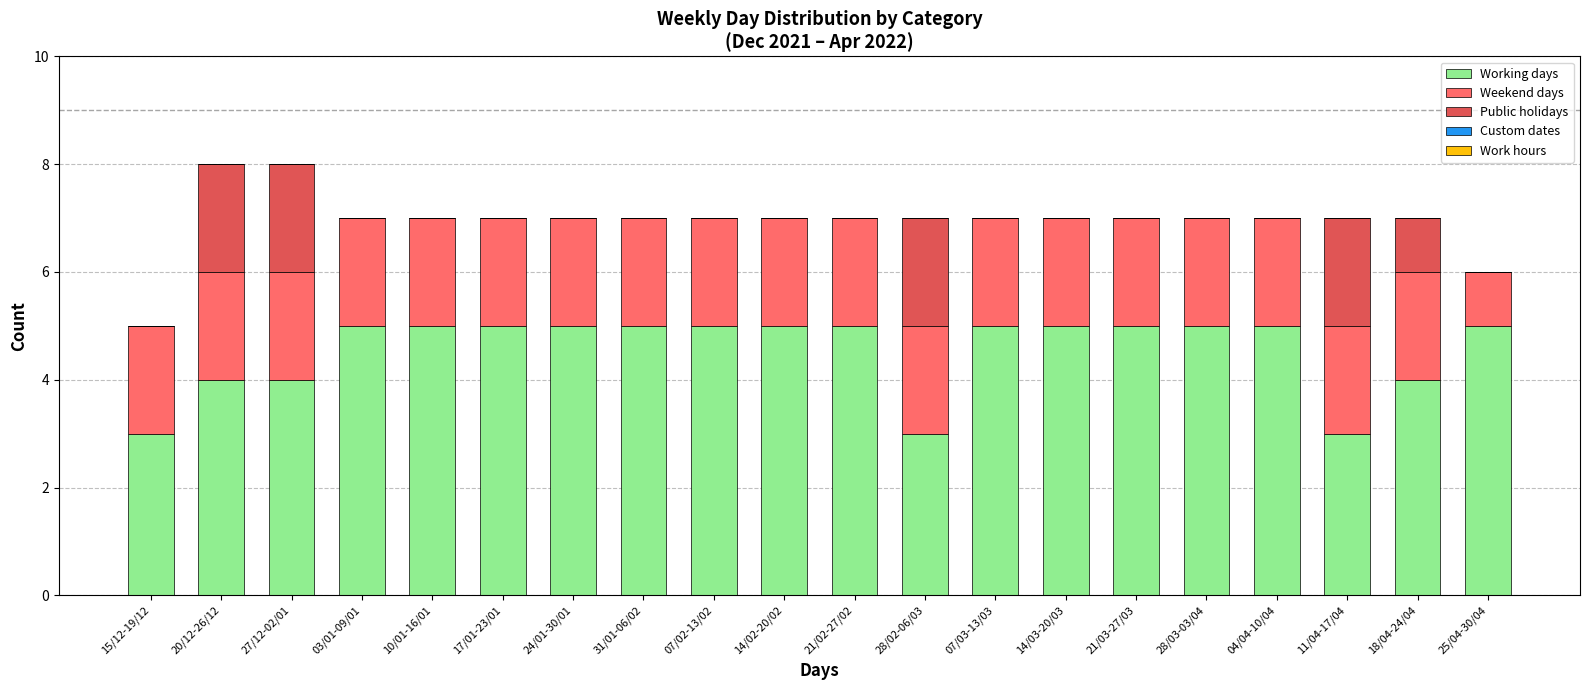

Does the chart contain stacked bars?

Yes